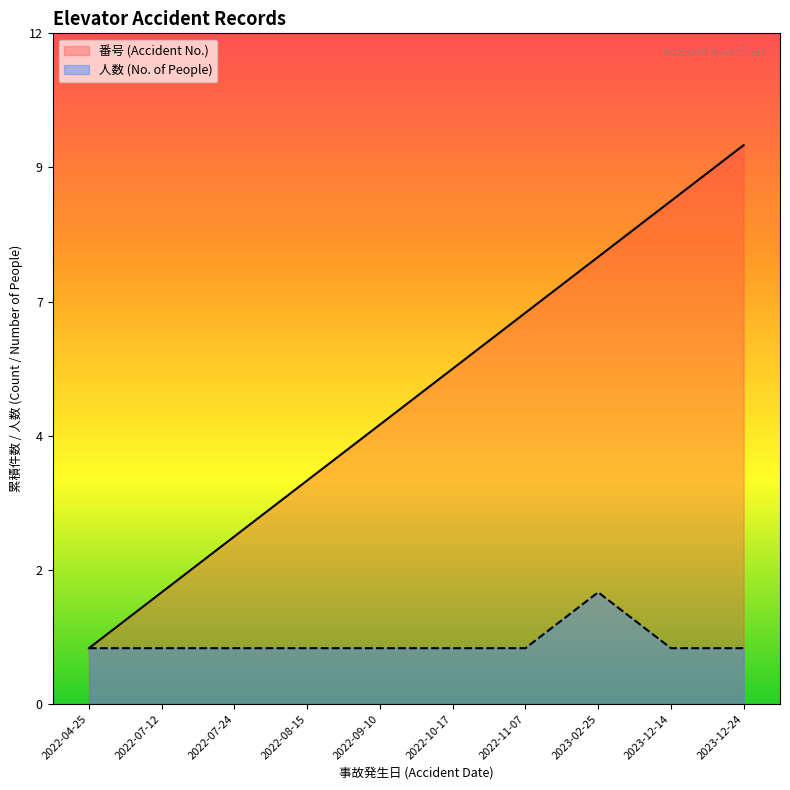

True or false: 人数 and 番号 intersect in this chart.

False